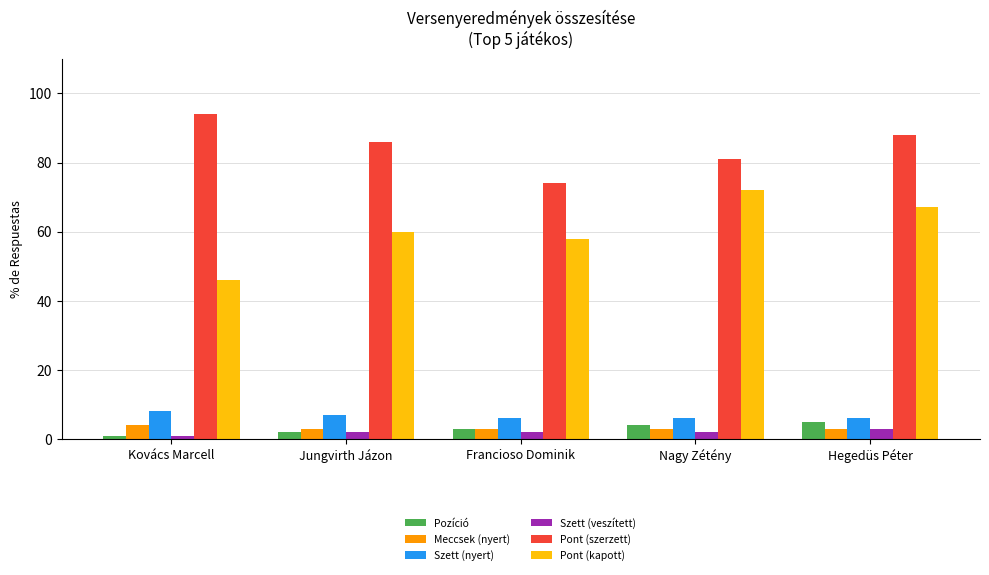

How many series are shown in this chart?

6